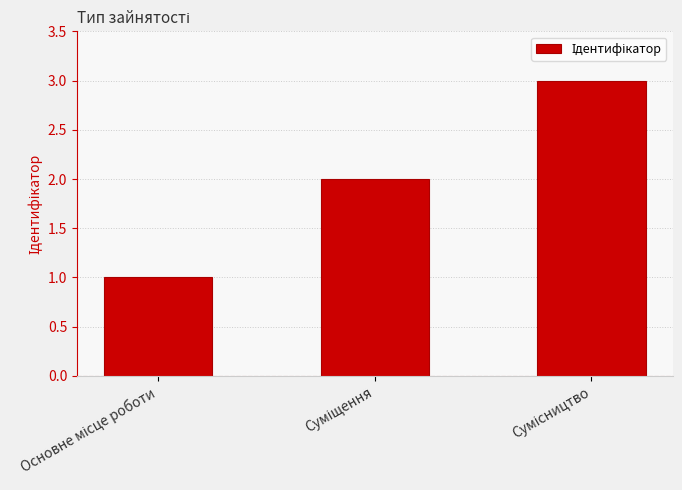

What is the greatest value displayed?

3